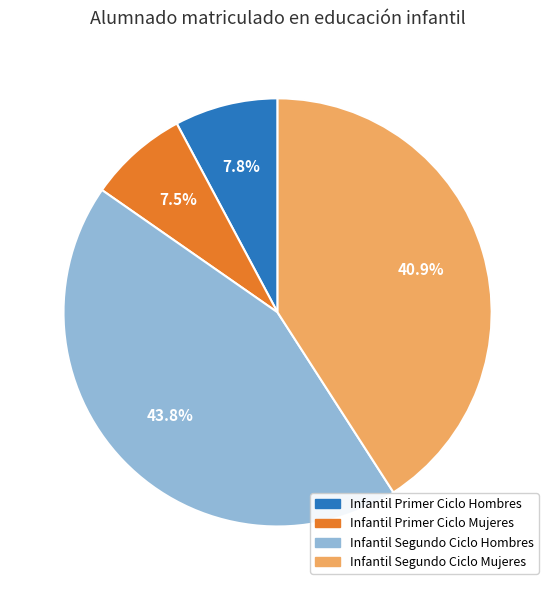

Does Infantil Primer Ciclo Hombres account for over 50% of the chart?

No